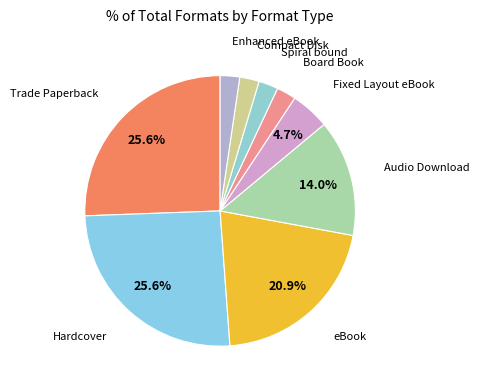

How many slices are in this pie chart?

9